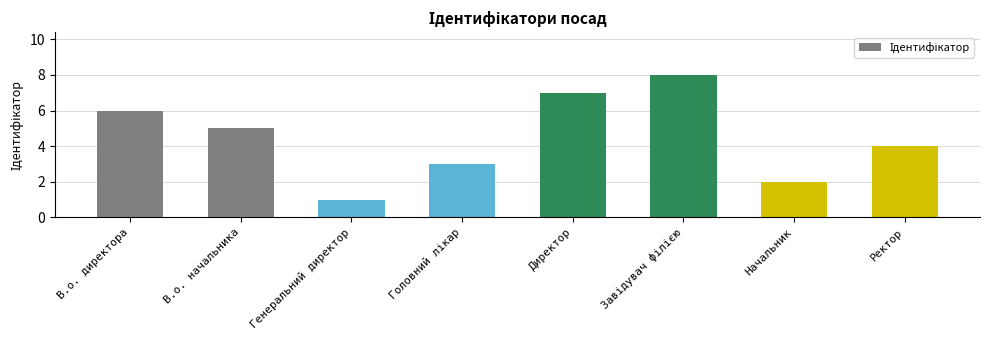

Where is the data nearest to the value 4?

Ректор